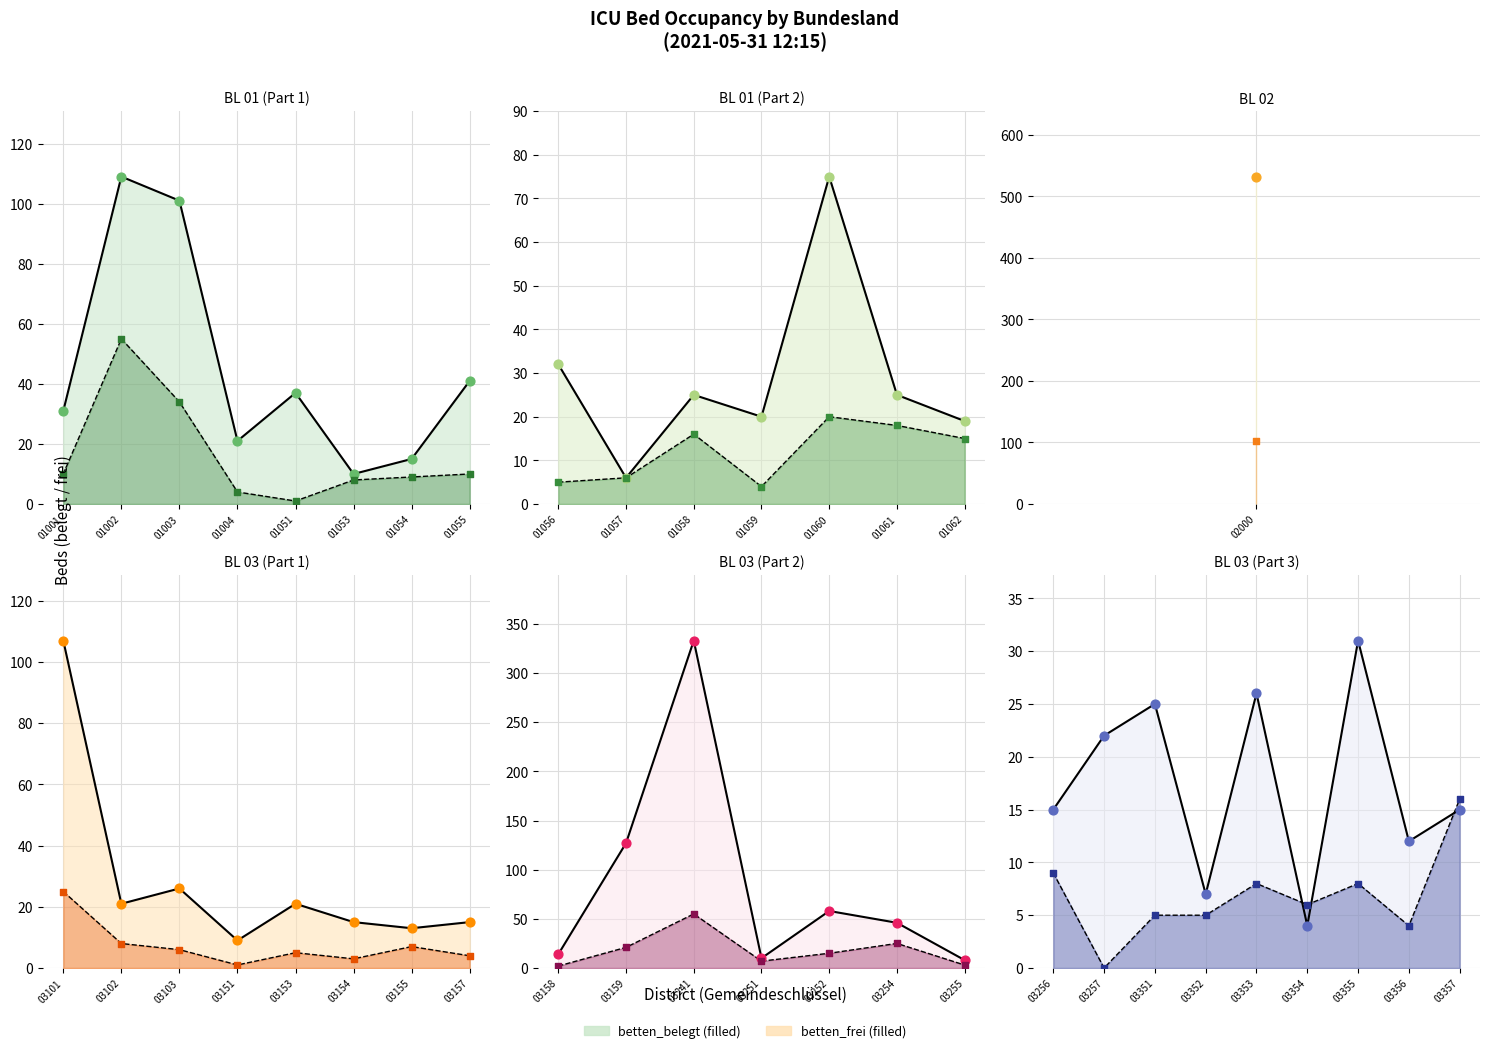

Which series has the largest Y range (max minus min)?

betten_belegt